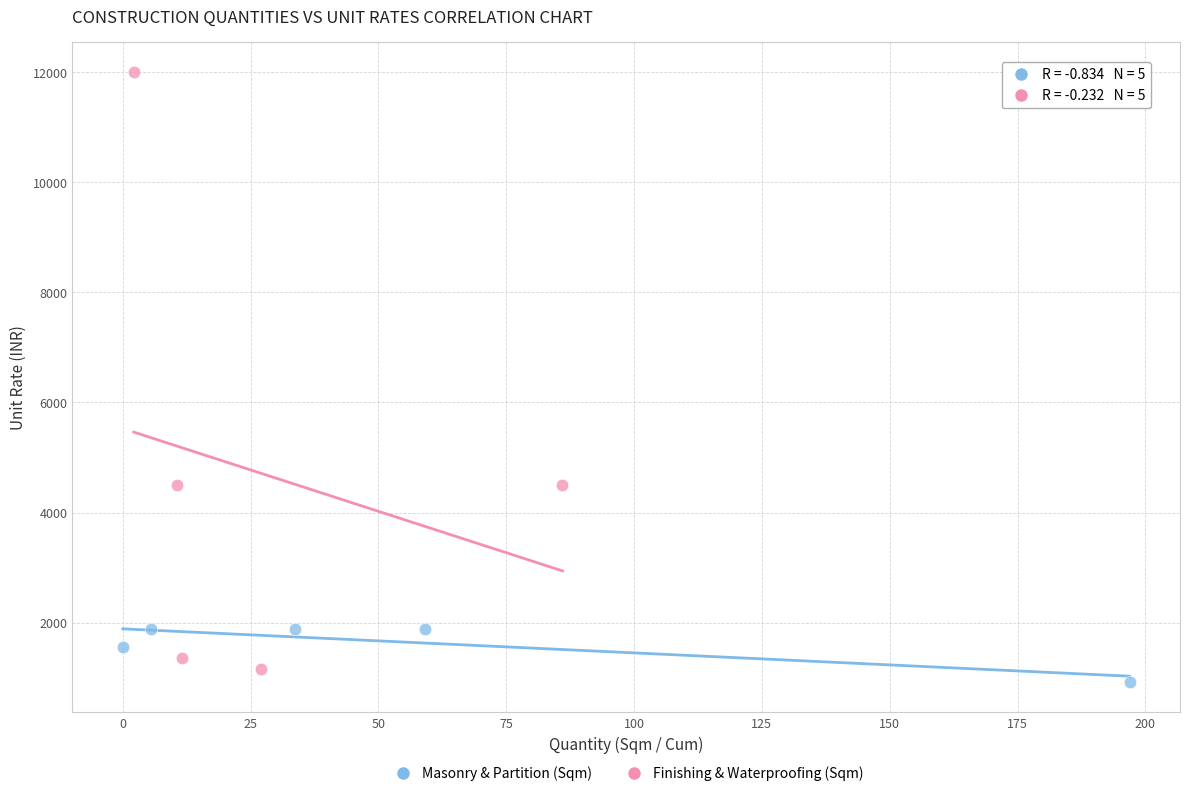

What are all the series names shown in the legend?

Masonry & Partition (Sqm), Finishing & Waterproofing (Sqm)